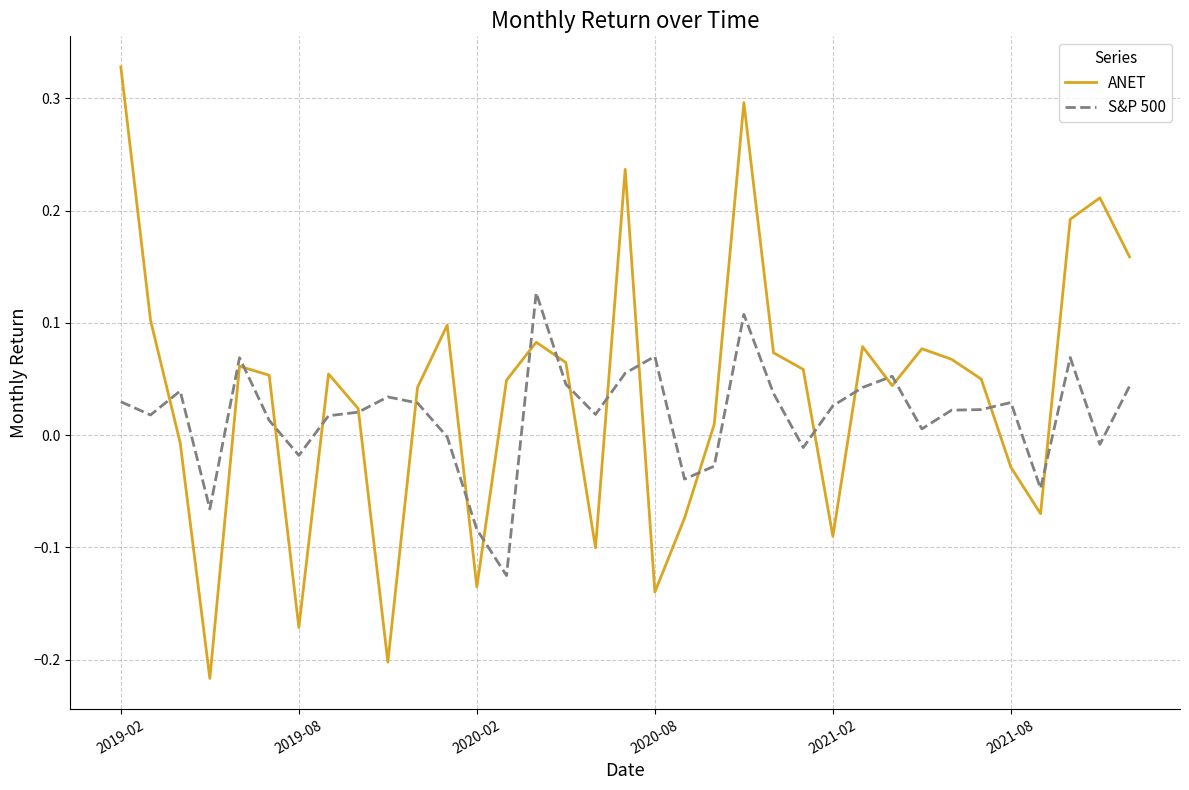

What is the sum of all S&P 500 values?

0.6